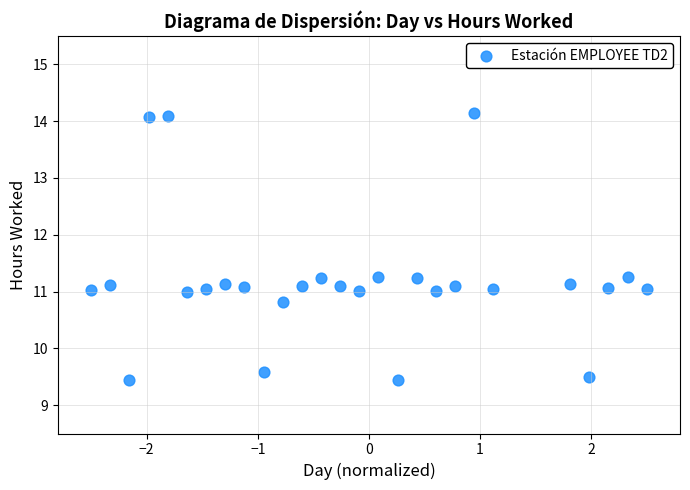

What is the range of X values (max minus min)?

5.0